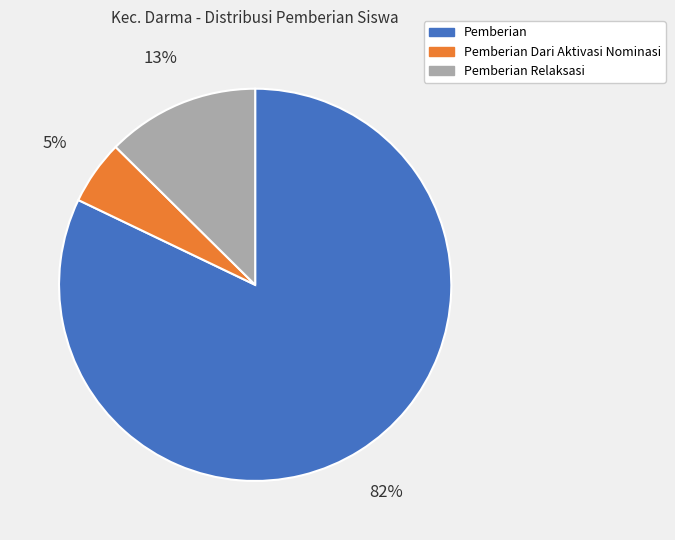

Is there a majority slice in this chart?

Yes